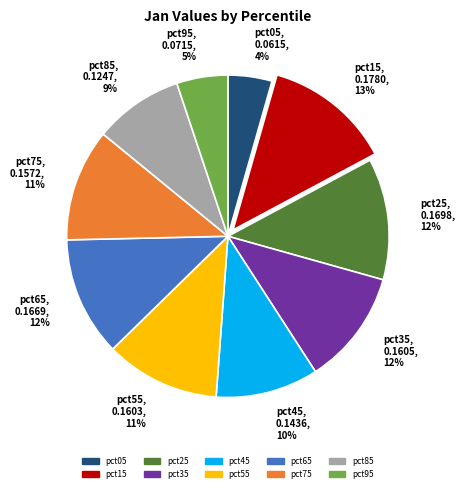

Which category has the smallest portion of the pie?

pct05